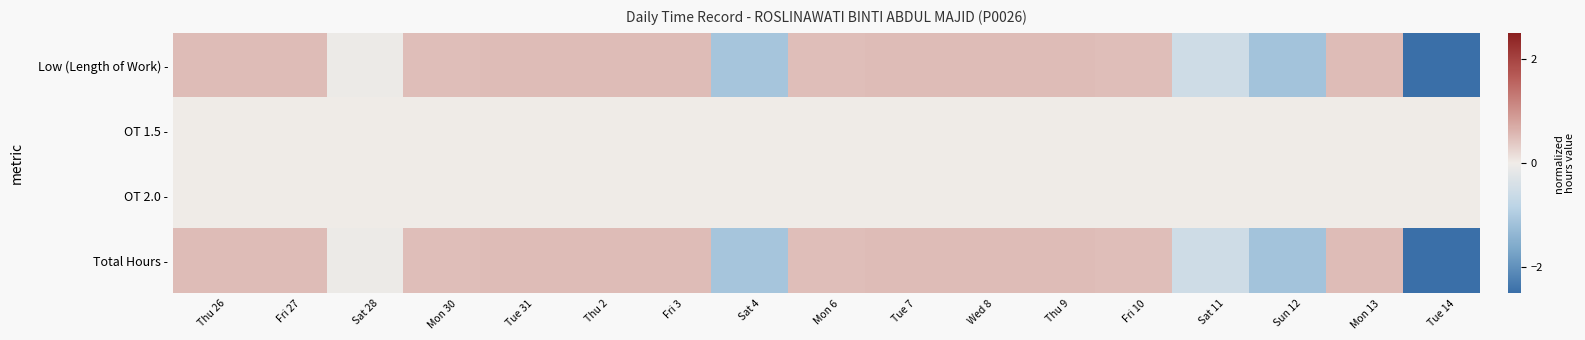

What is the maximum value shown in the chart?

0.5